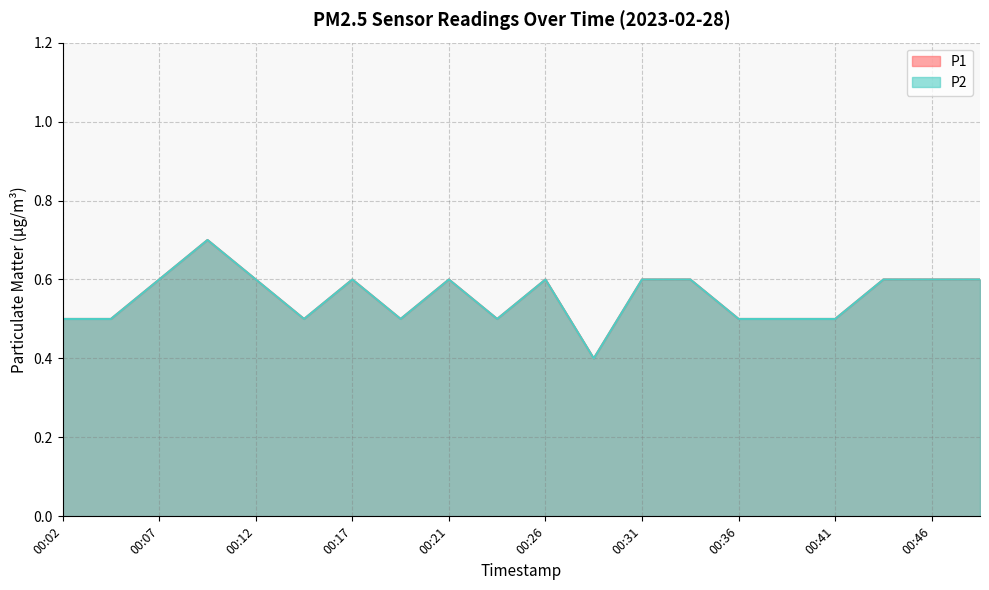

Which has a higher value, 00:07 or 00:39?

00:07